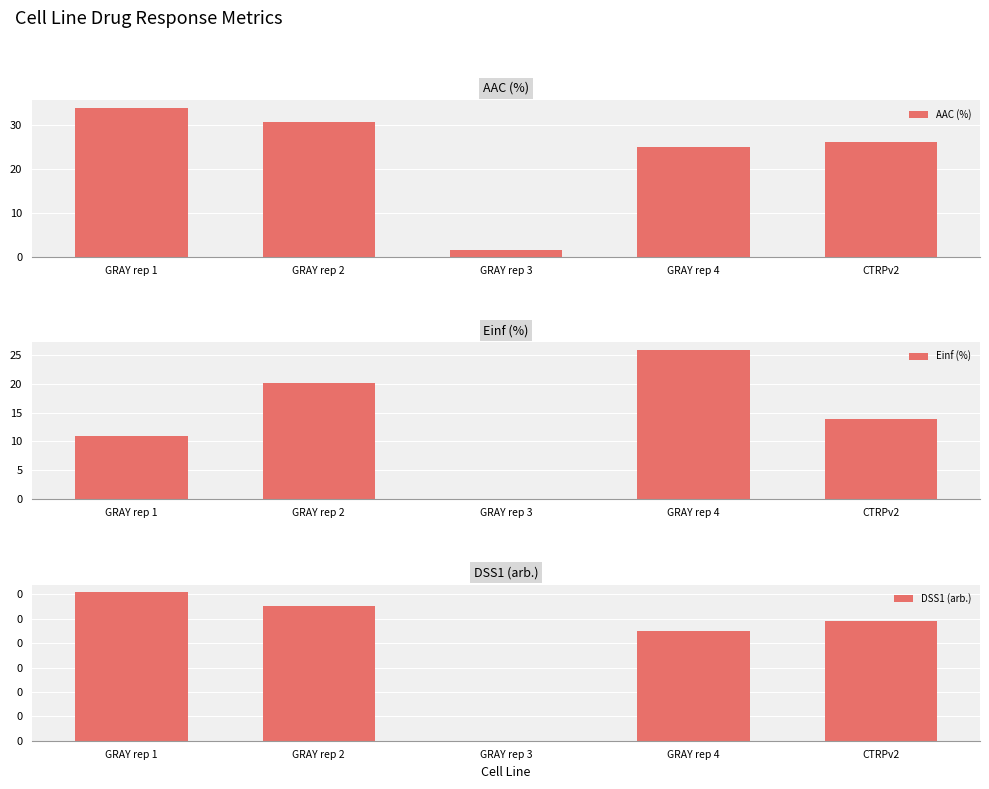

Is it true that AAC (%) equals 58.3 at GRAY rep 1?

False